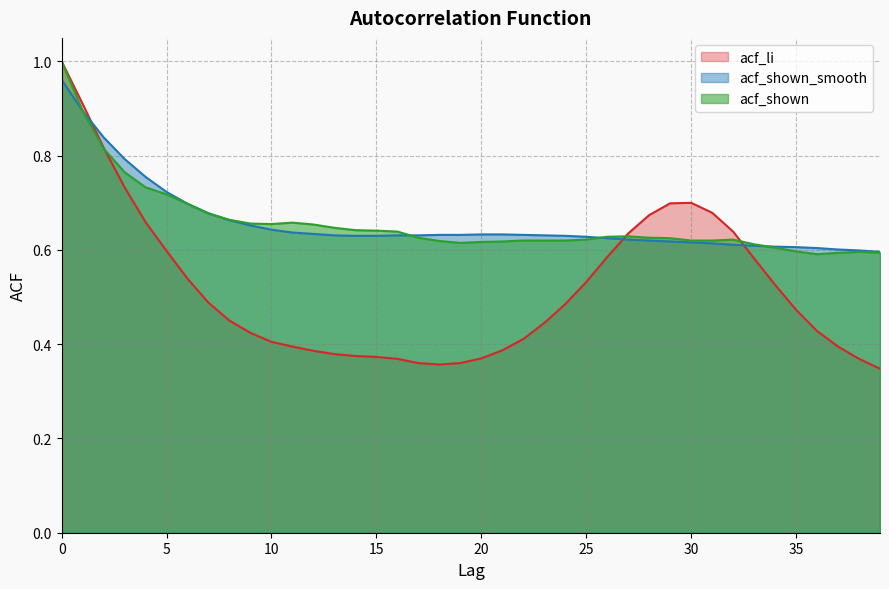

Read the acf_shown_smooth value at 10.

0.6